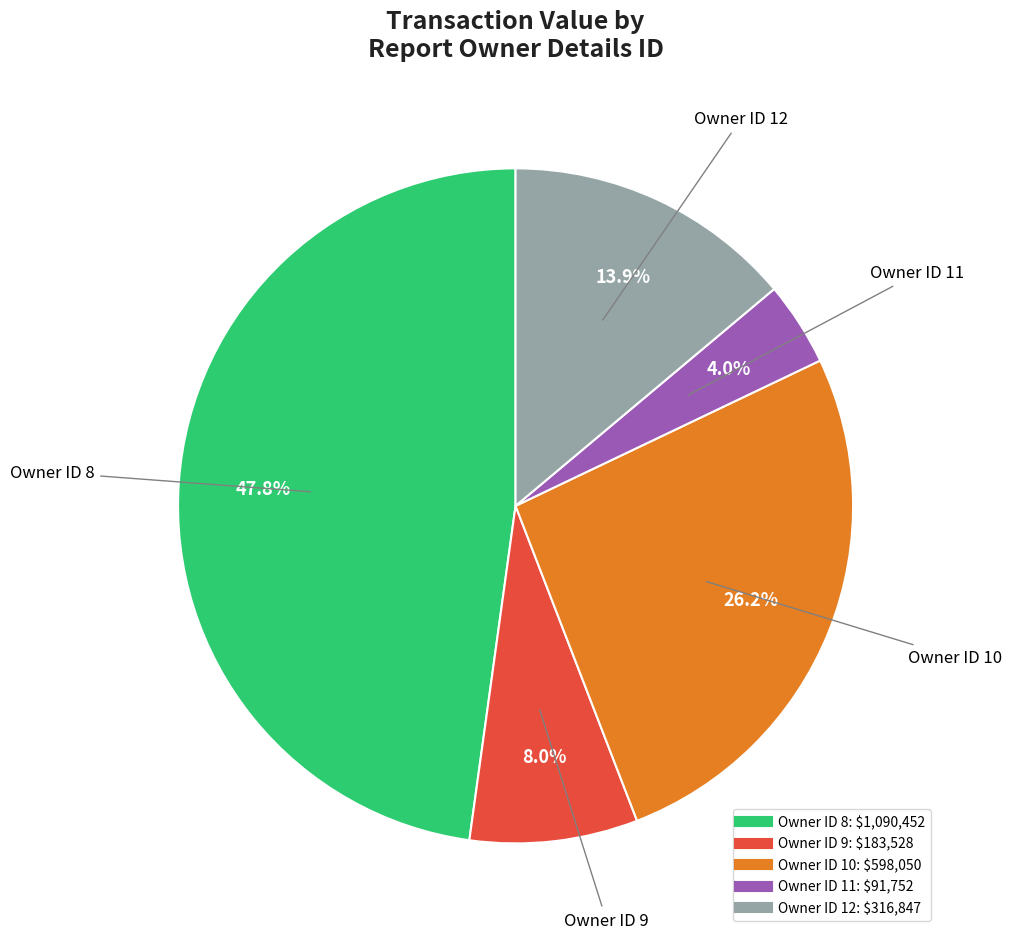

Is there a majority slice in this chart?

No